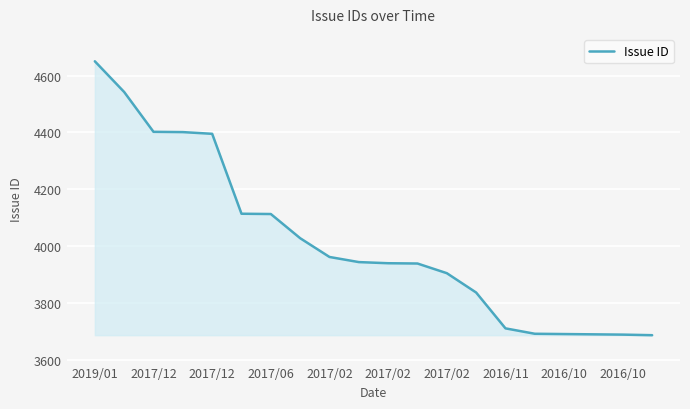

What is the difference between the maximum and minimum values?

963